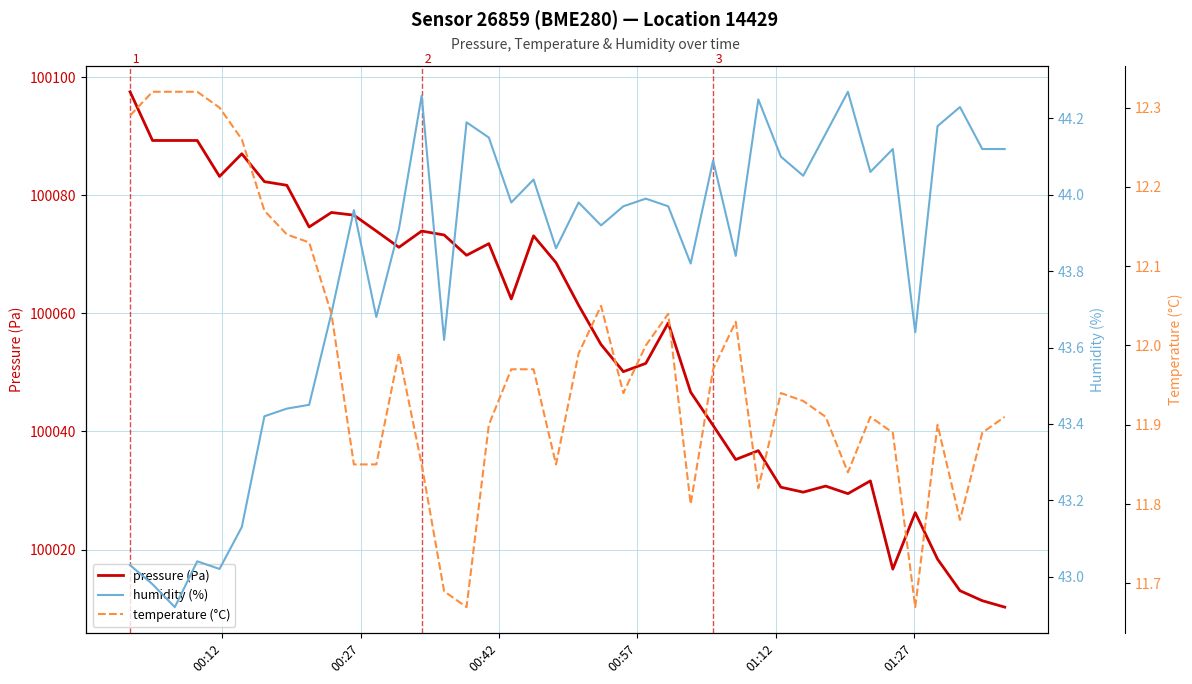

What is the difference between the maximum and second lowest values in the humidity (%) series?

1.3